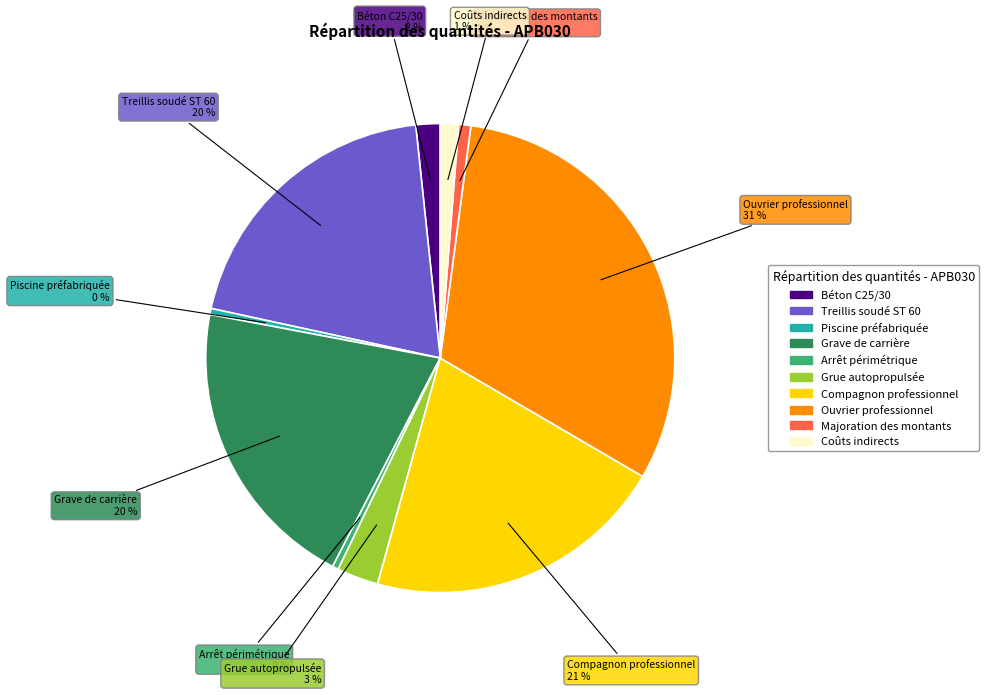

Is there a majority slice in this chart?

No